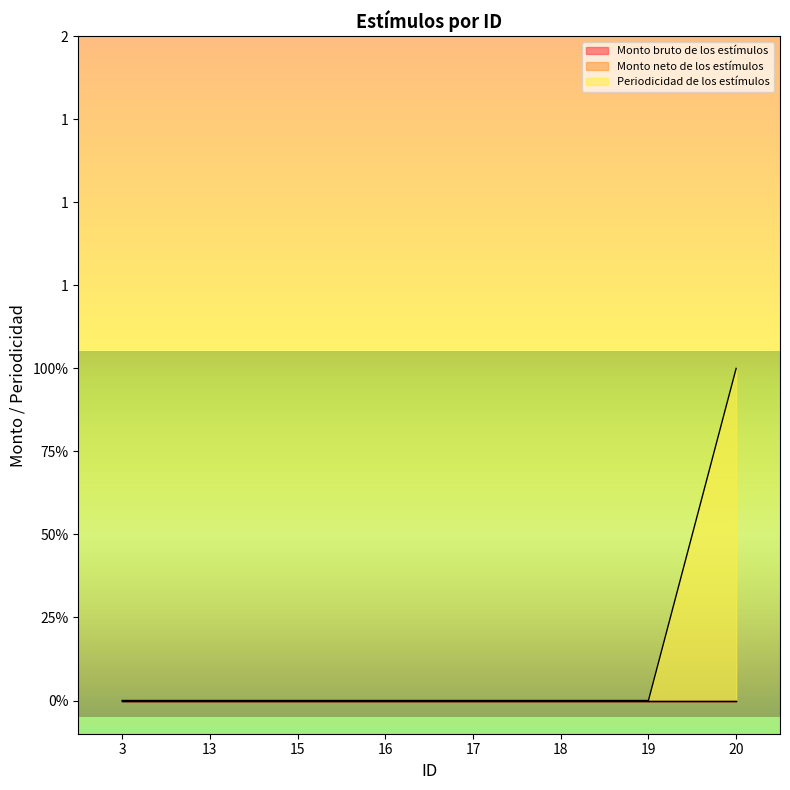

Which series has the largest range (max minus min)?

Periodicidad de los estímulos